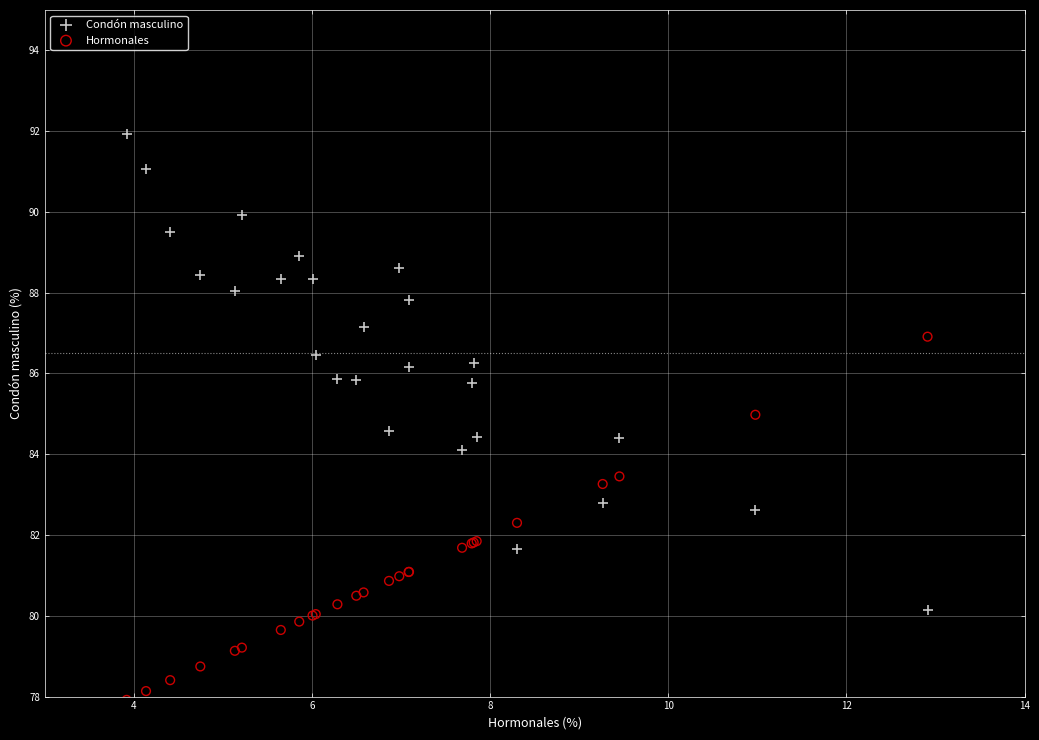

Which series reaches the maximum Y coordinate?

Condón masculino